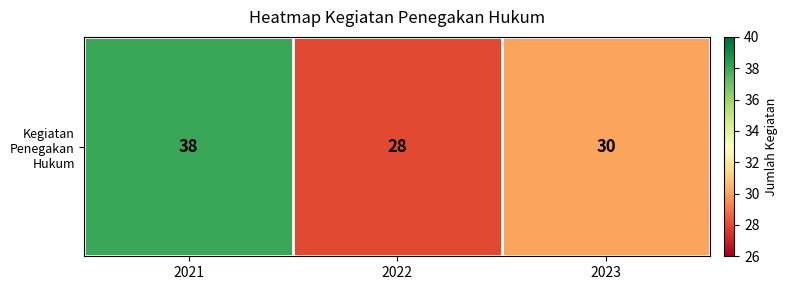

Which category has the lowest value across all series?

2022